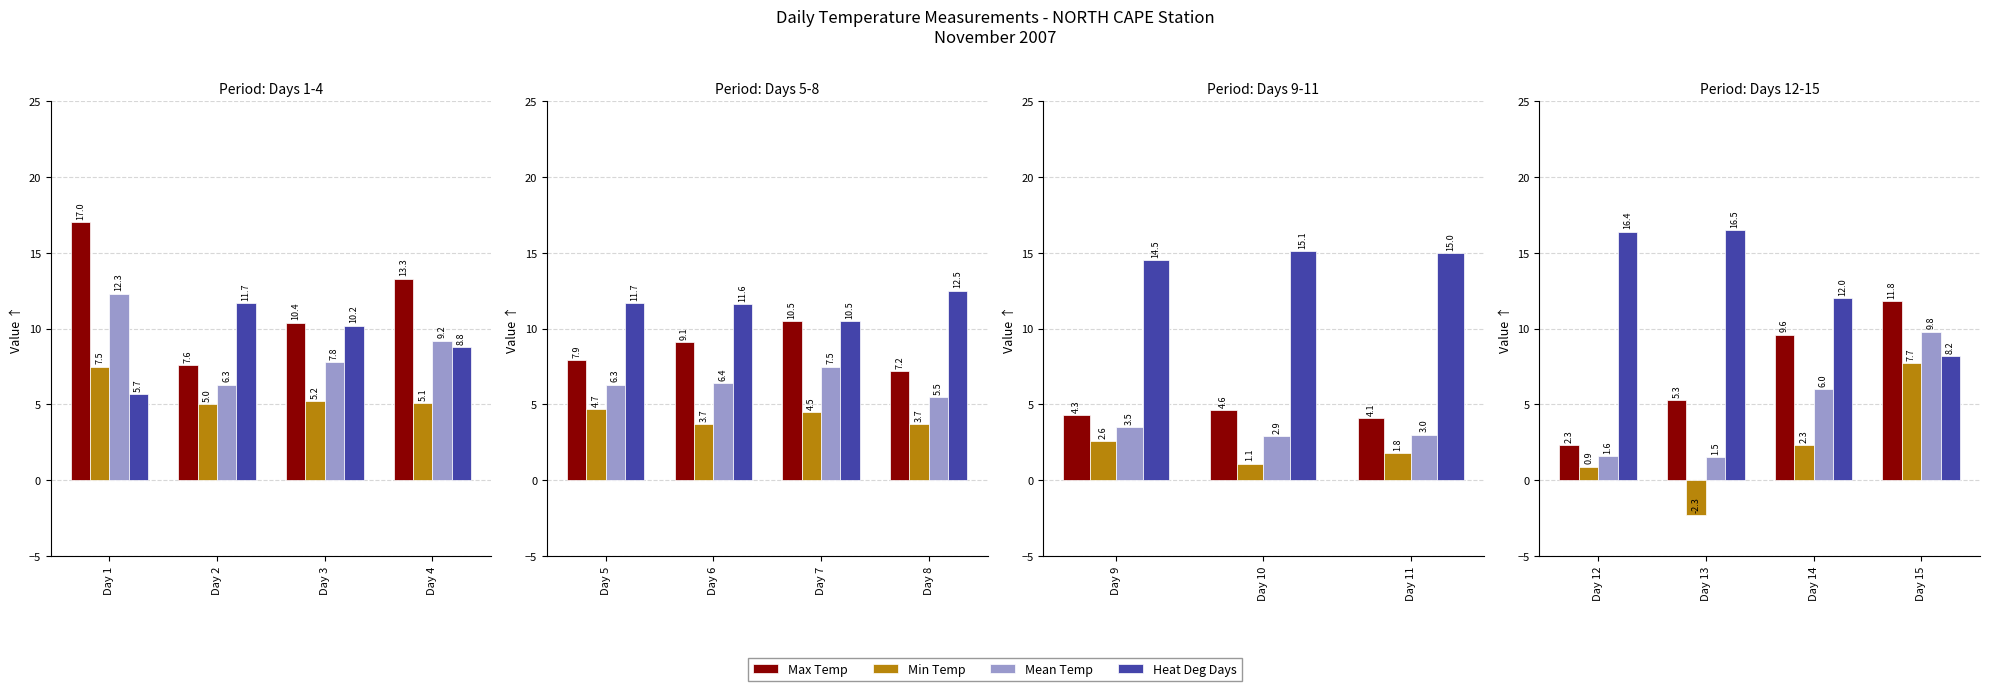

What is the value of the Max Temp bar at the 4th from the left?

11.8